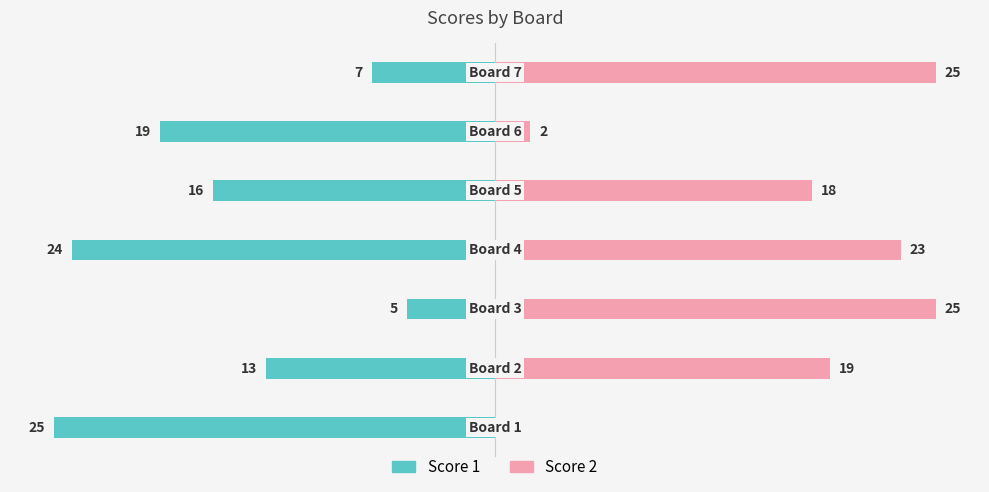

Reading left to right, transcribe all the data shown in this chart.

Score 1: -25	-13	-5	-24	-16	-19	-7
Score 2: 0	19	25	23	18	2	25